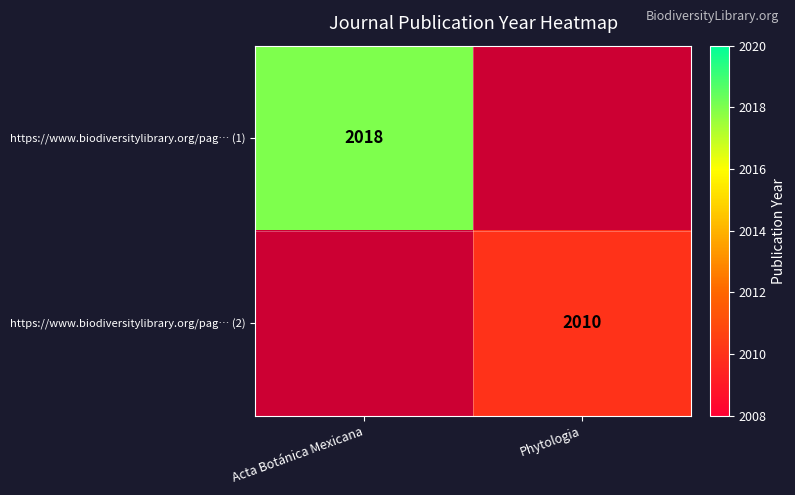

Is the value of https://www.biodiversitylibrary.org/pag… (2) at Phytologia greater than the value of https://www.biodiversitylibrary.org/pag… (1) at Acta Botánica Mexicana?

No